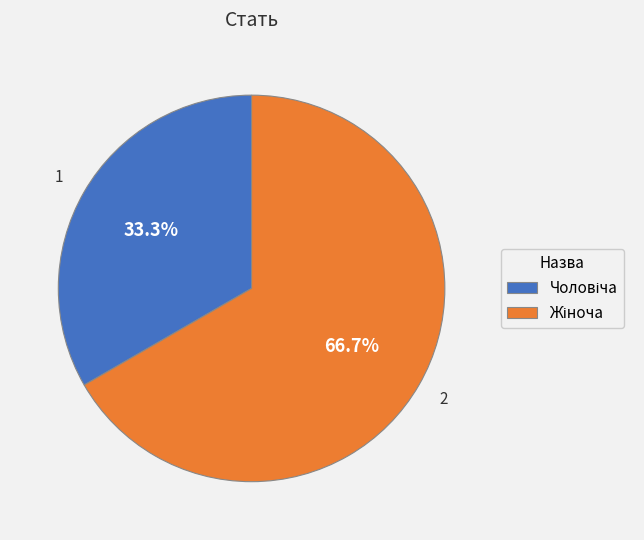

Is there a majority slice in this chart?

Yes